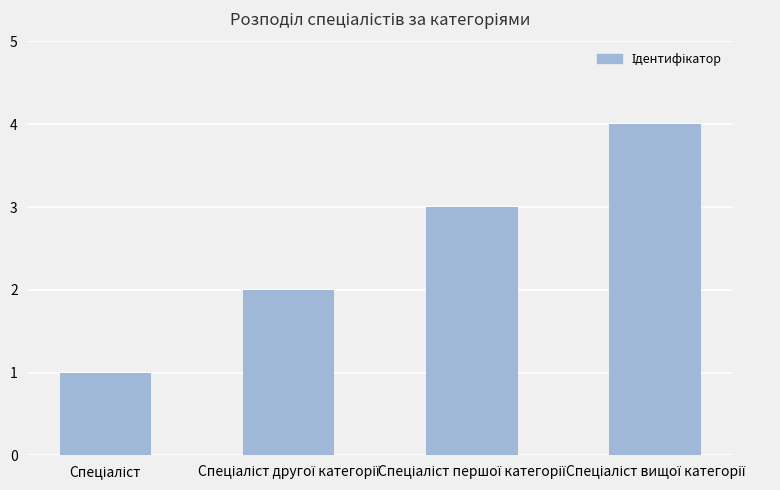

What is the value of the 2nd bar from the left?

2